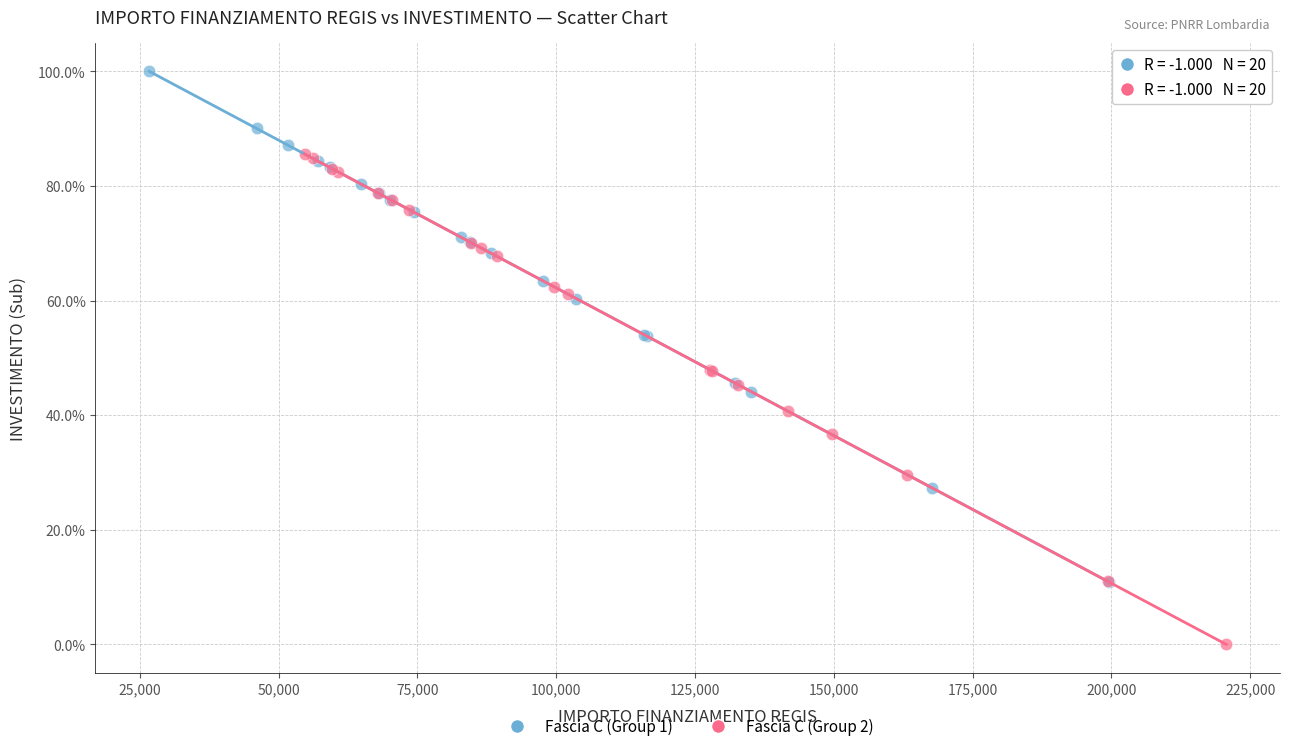

Which series contains the highest Y value?

Fascia C (Group 1)